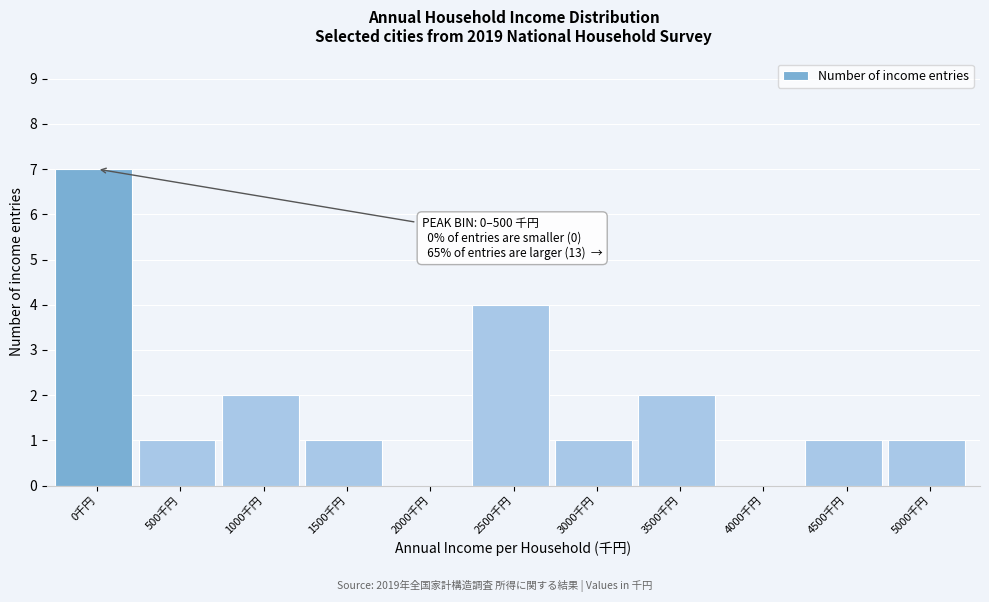

Reading left to right, what are all the values shown in this chart?

0千円=7	500千円=1	1000千円=2	1500千円=1	2000千円=0	2500千円=4	3000千円=1	3500千円=2	4000千円=0	4500千円=1	5000千円=1